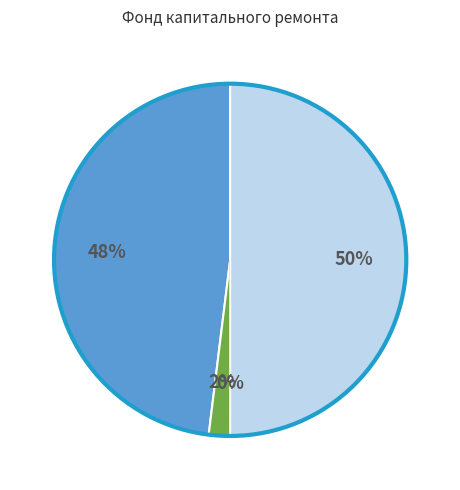

To the nearest percent, what is the difference between the largest and smallest slice percentages?

50%